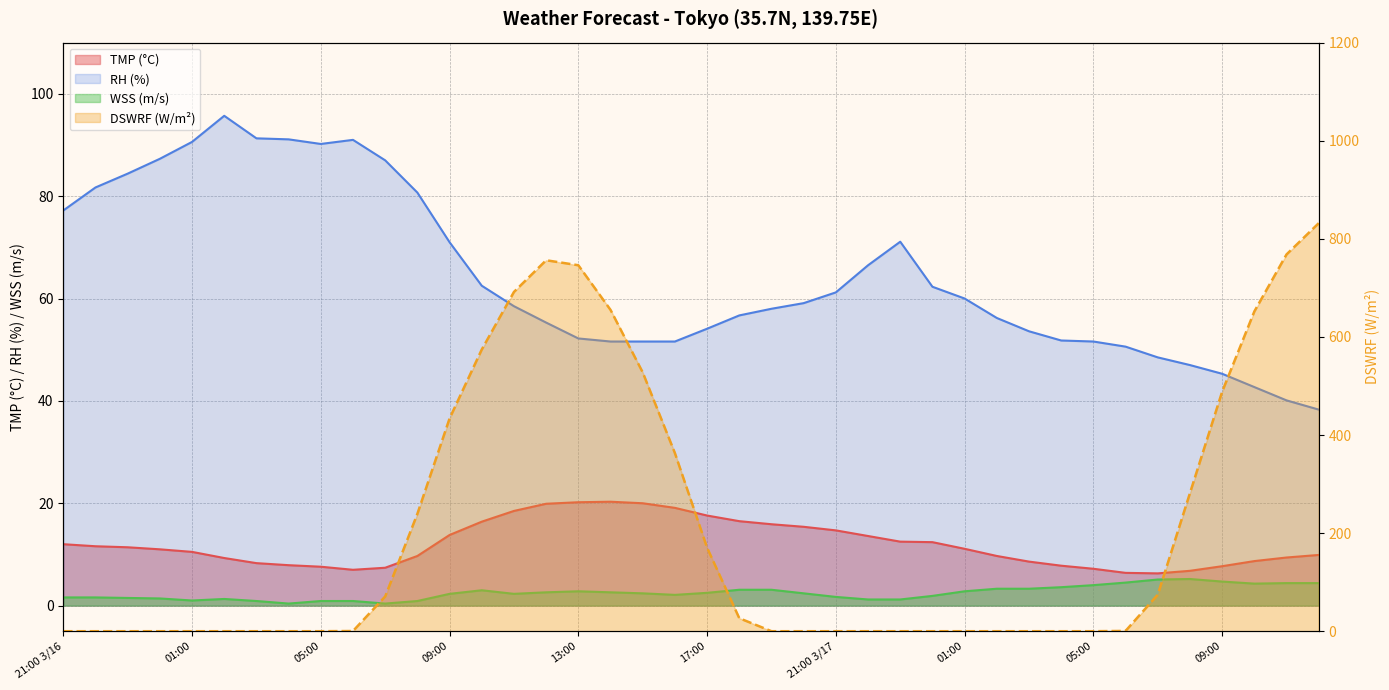

What is the difference between the maximum and second lowest values in the WSS series?

4.8